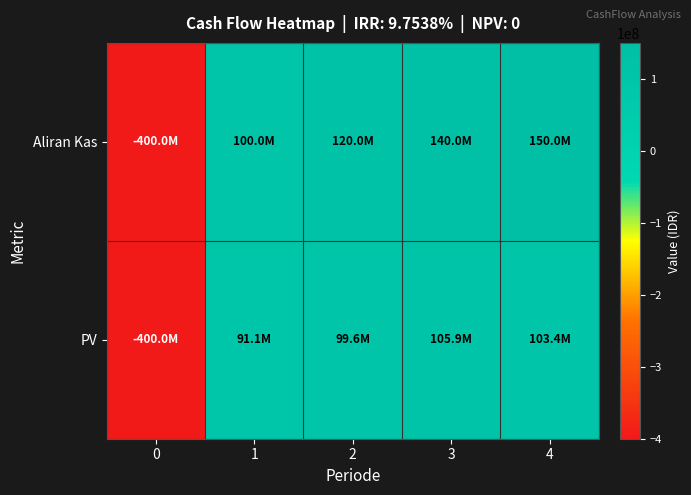

Reading left to right, extract all data points from this chart.

Aliran Kas: 0=-400000000.0	1=100000000.0	2=120000000.0	3=140000000.0	4=150000000.0
PV: 0=-400000000.0	1=91113026.3	2=99619002.8	3=105893536.3	4=103374434.6